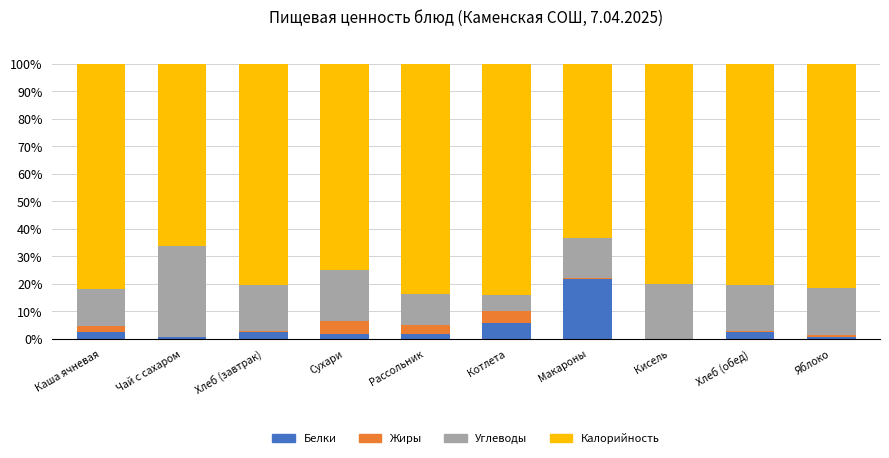

The value of Белки at Хлеб (обед) is 2.6. True or false?

True